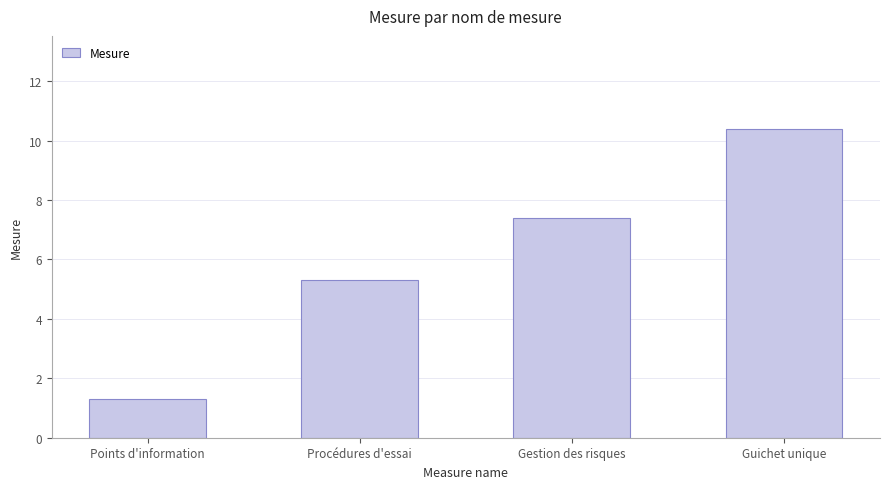

Rank the categories by value from lowest to highest.

Points d'information, Procédures d'essai, Gestion des risques, Guichet unique